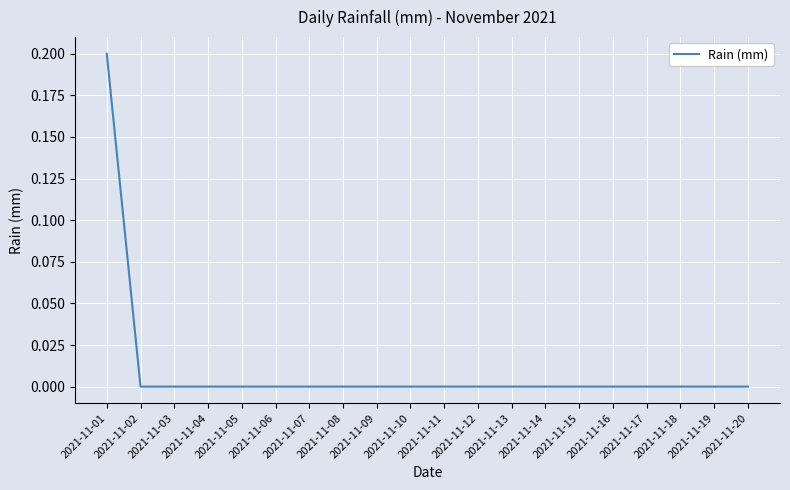

What is the difference between the maximum and minimum values?

0.2